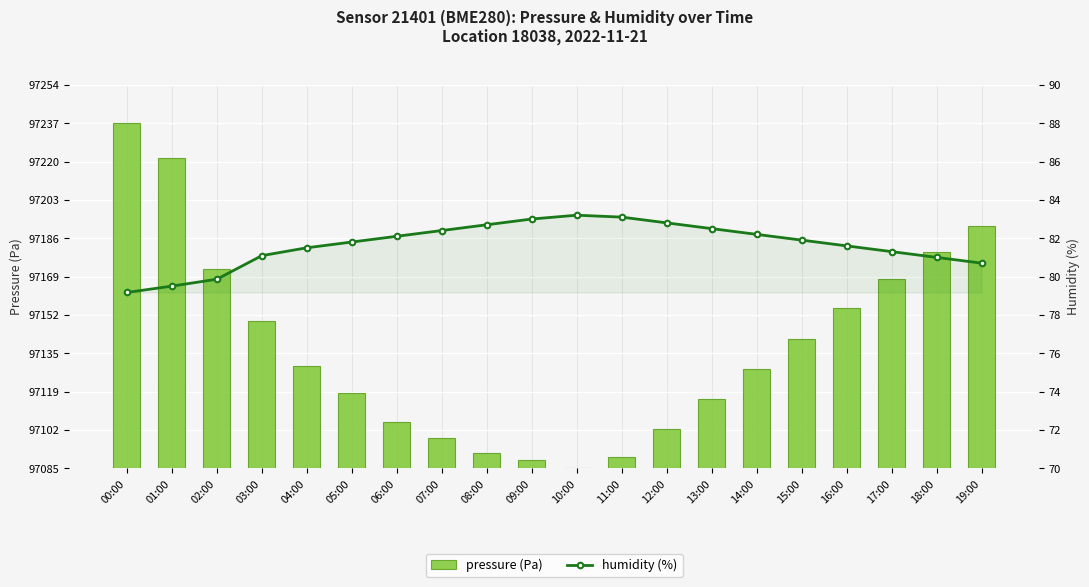

Which series changed the most between 15:00 and 17:00?

pressure (Pa)